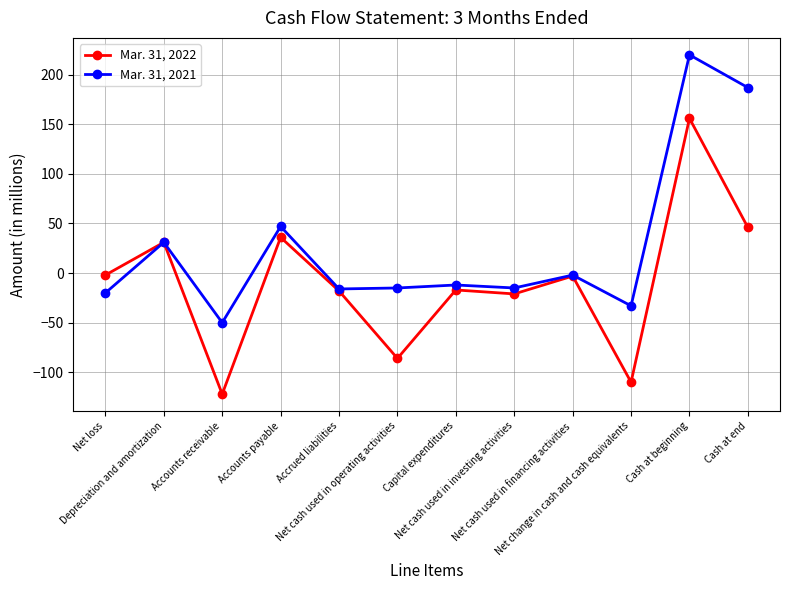

What is the value of the Mar. 31, 2021 point at the 11th from the left?

220